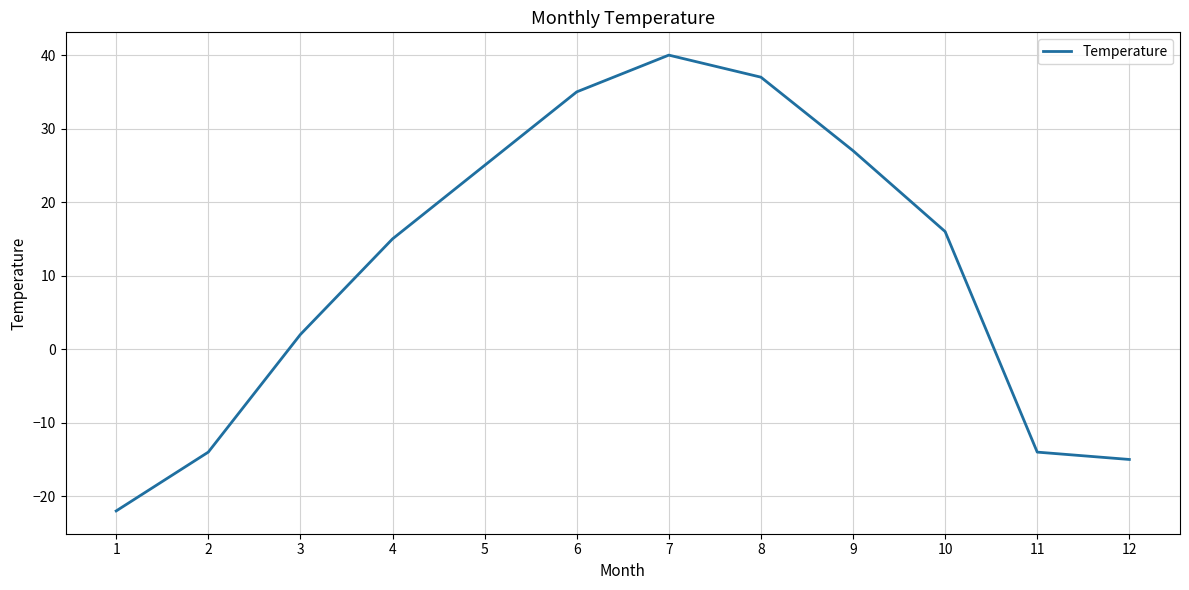

How many values are above zero?

8